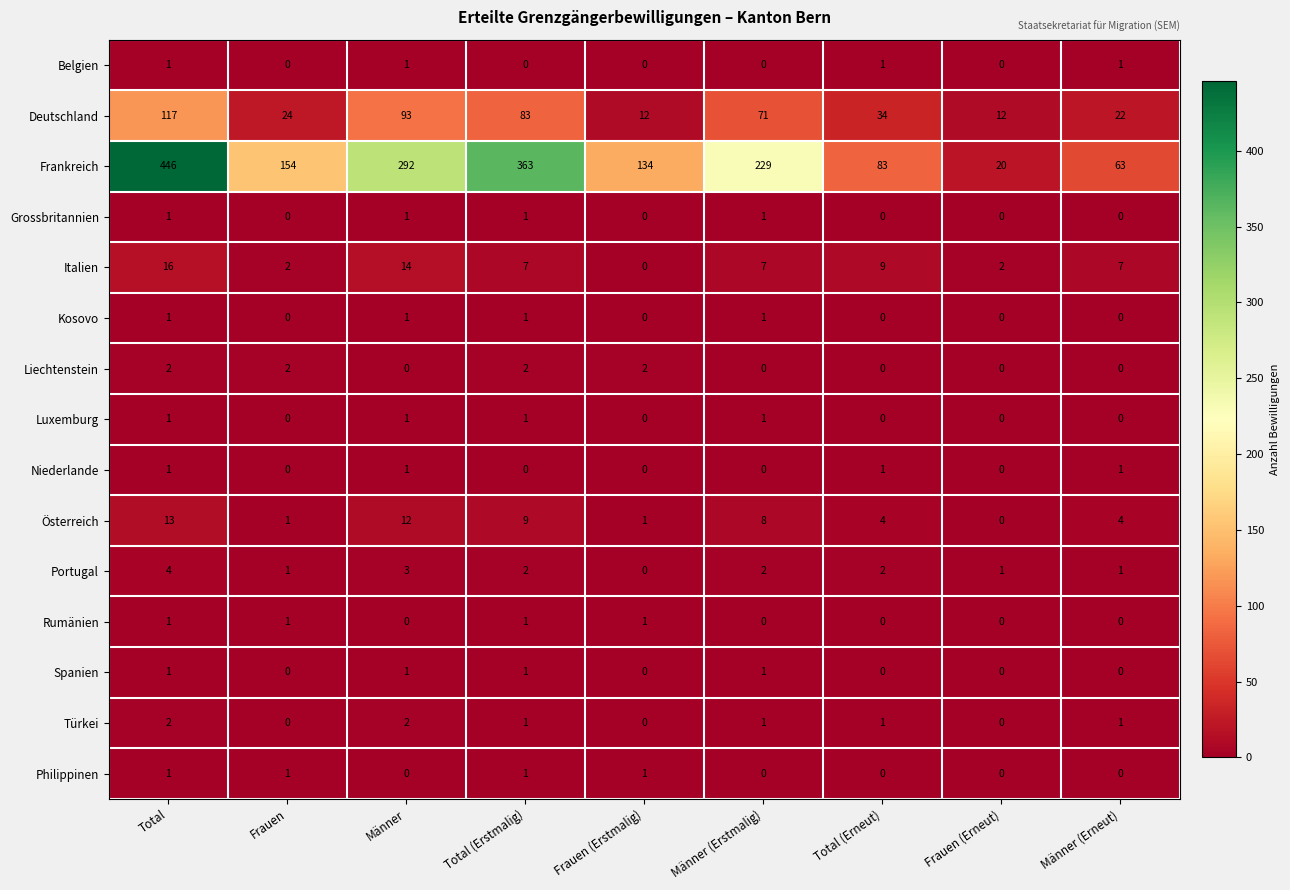

The Portugal series shows 1 at Männer (Erstmalig). True or false?

False